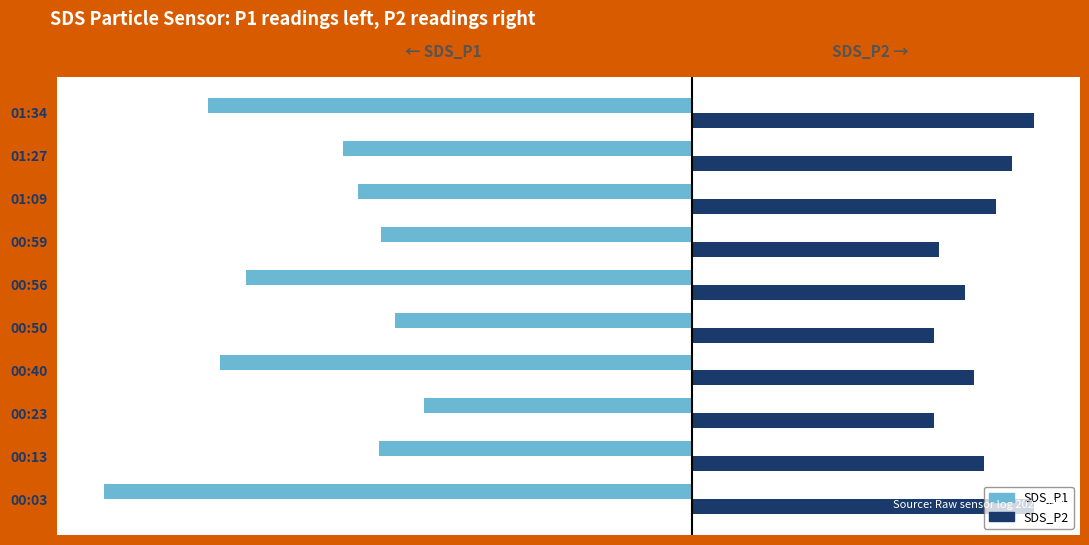

What is the total value across all series at 00:50?

-0.8